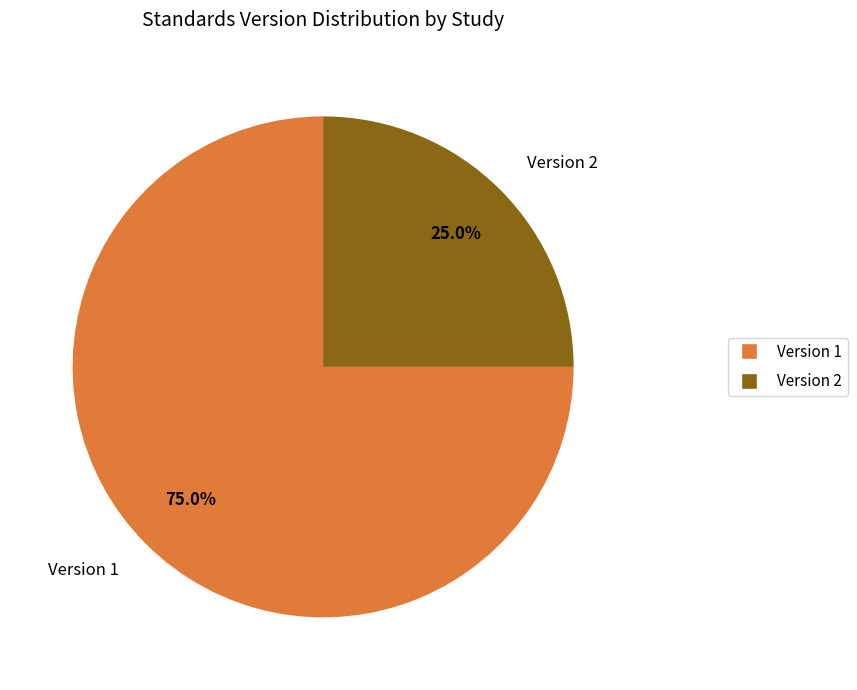

To the nearest percent, what is the difference between the largest and smallest slice percentages?

50%